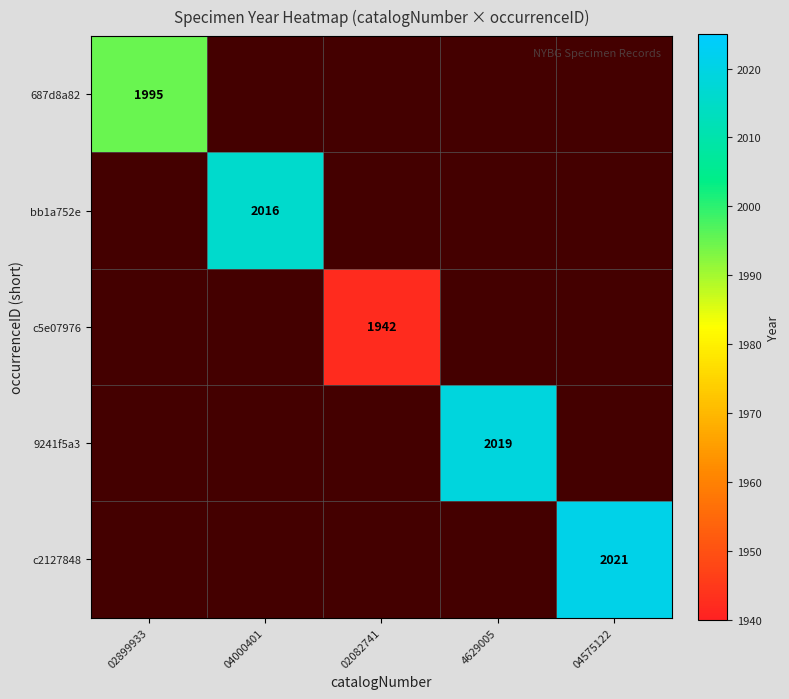

The c5e07976 series shows 2694 at 02082741. True or false?

False